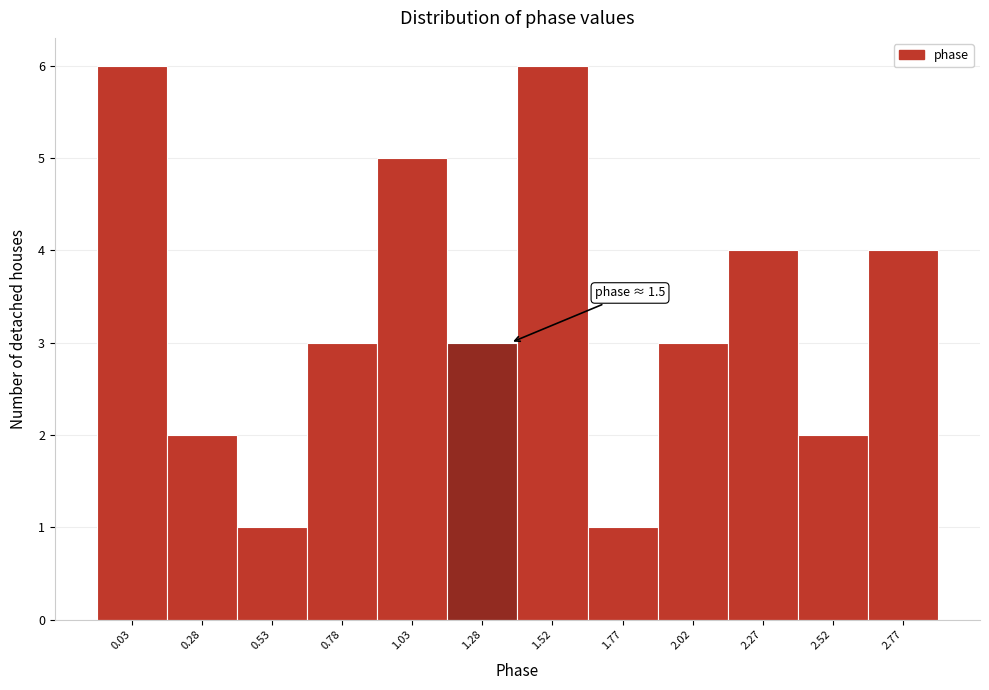

Reading left to right, transcribe all the data shown in this chart.

6	2	1	3	5	3	6	1	3	4	2	4